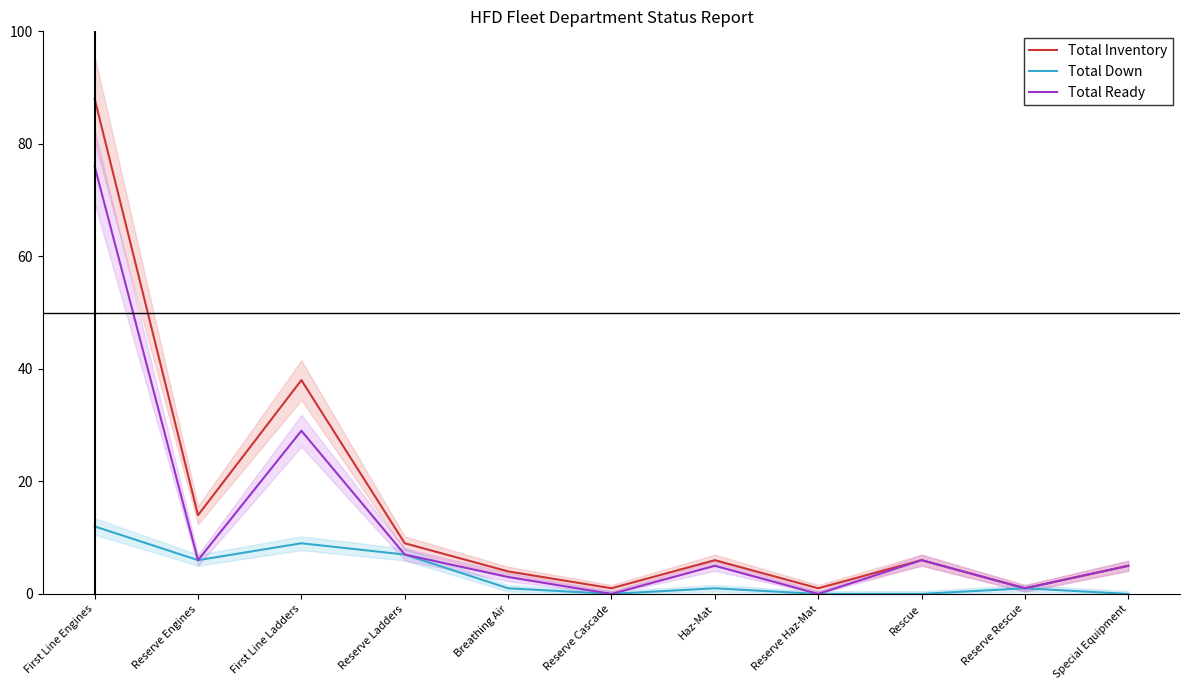

At how many categories does at least one series exceed 66?

1